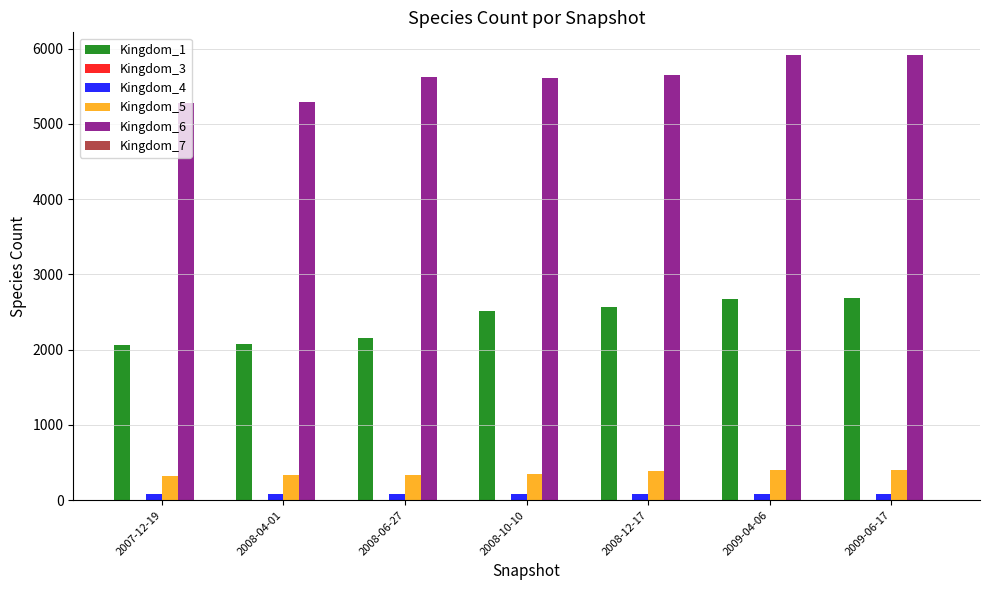

How many groups of bars are there?

7